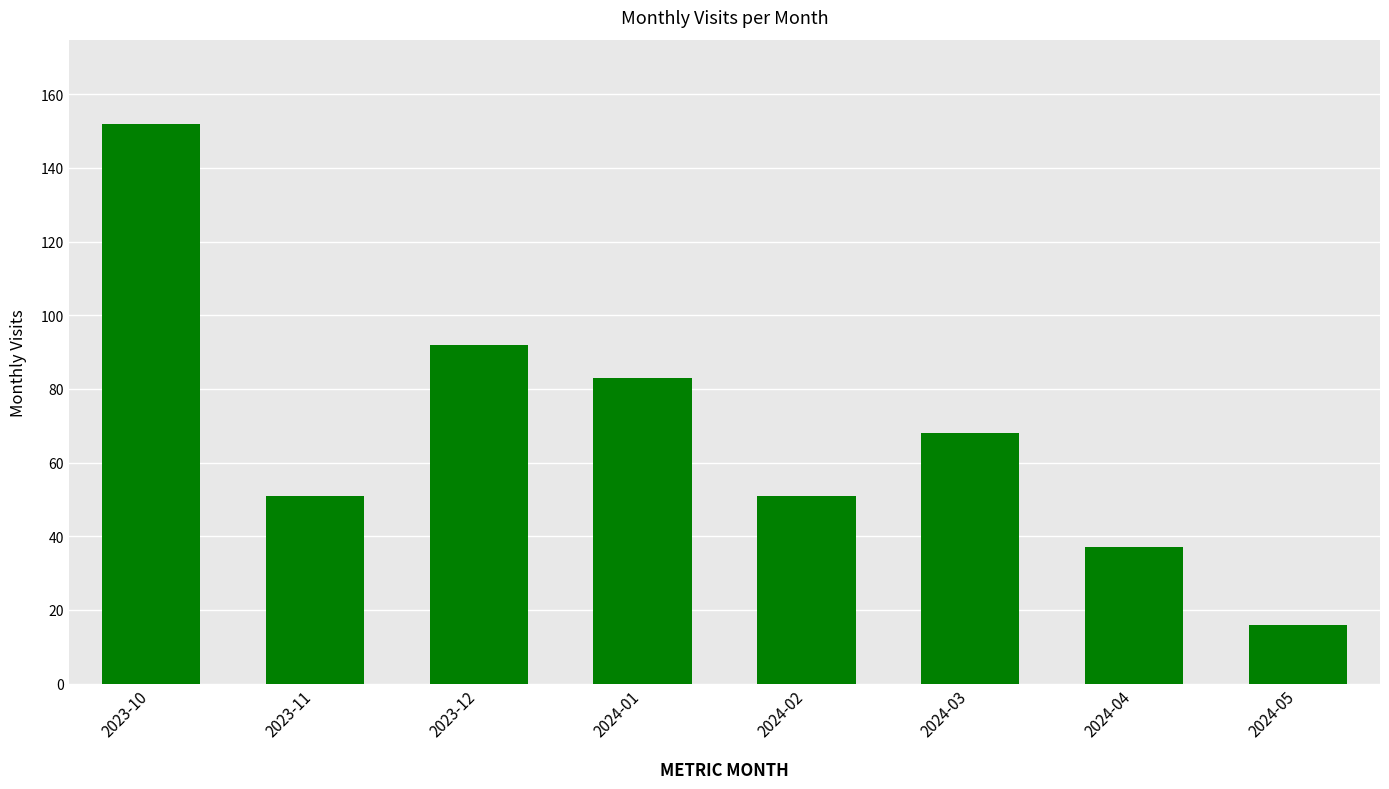

What is the value of the 4th bar from the left?

83